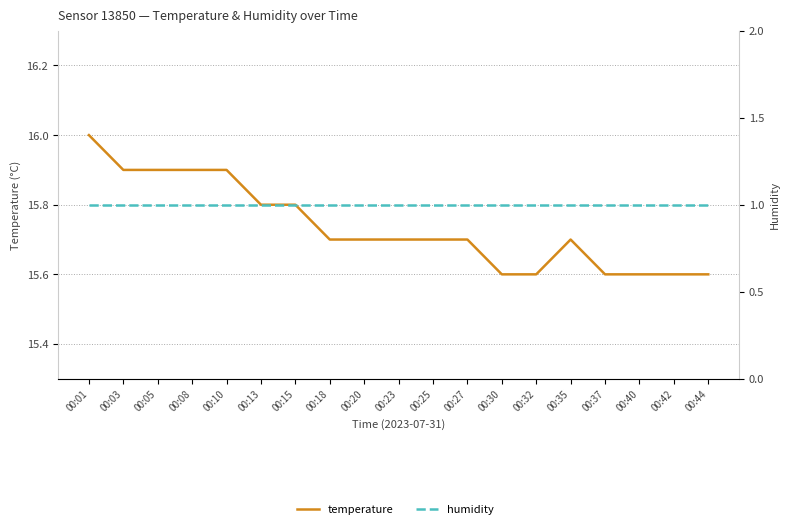

Reading right to left, extract all data points from this chart.

temperature: 15.6	15.6	15.6	15.6	15.7	15.6	15.6	15.7	15.7	15.7	15.7	15.7	15.8	15.8	15.9	15.9	15.9	15.9	16.0
humidity: 1.0	1.0	1.0	1.0	1.0	1.0	1.0	1.0	1.0	1.0	1.0	1.0	1.0	1.0	1.0	1.0	1.0	1.0	1.0